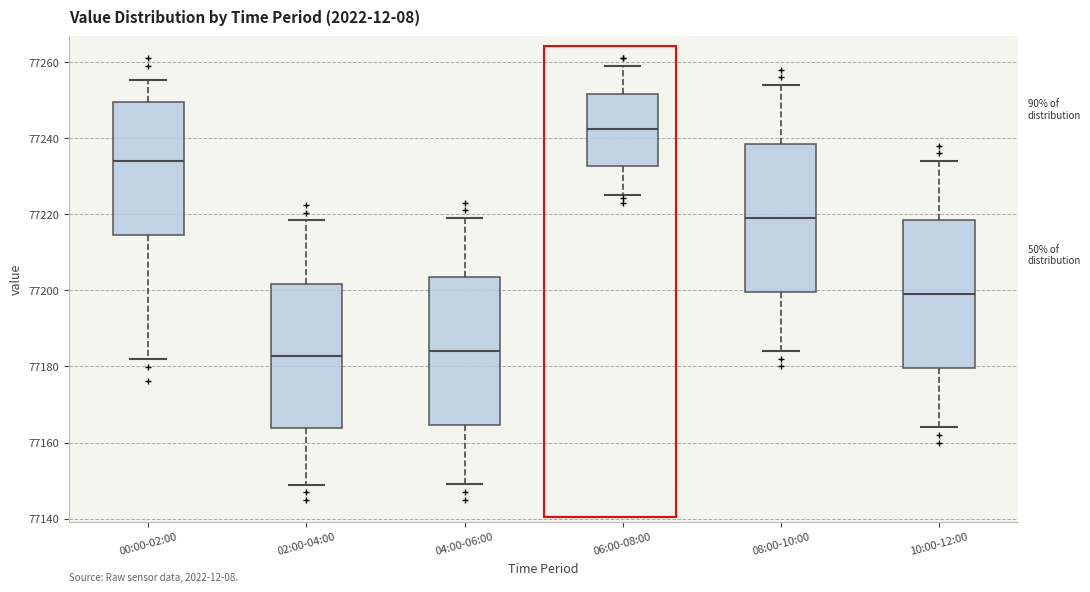

Reading left to right, read every box against the y-axis: the position of its median line, the range the box covers, and the ends of its whiskers. The values are not printed on the chart, so give them approximately, as read against the axis.

00:00-02:00: median 77234, box 77214 to 77250, whiskers 77182 to 77256
02:00-04:00: median 77182, box 77164 to 77202, whiskers 77148 to 77218
04:00-06:00: median 77184, box 77164 to 77204, whiskers 77150 to 77220
06:00-08:00: median 77242, box 77232 to 77252, whiskers 77226 to 77260
08:00-10:00: median 77220, box 77200 to 77238, whiskers 77184 to 77254
10:00-12:00: median 77200, box 77180 to 77218, whiskers 77164 to 77234